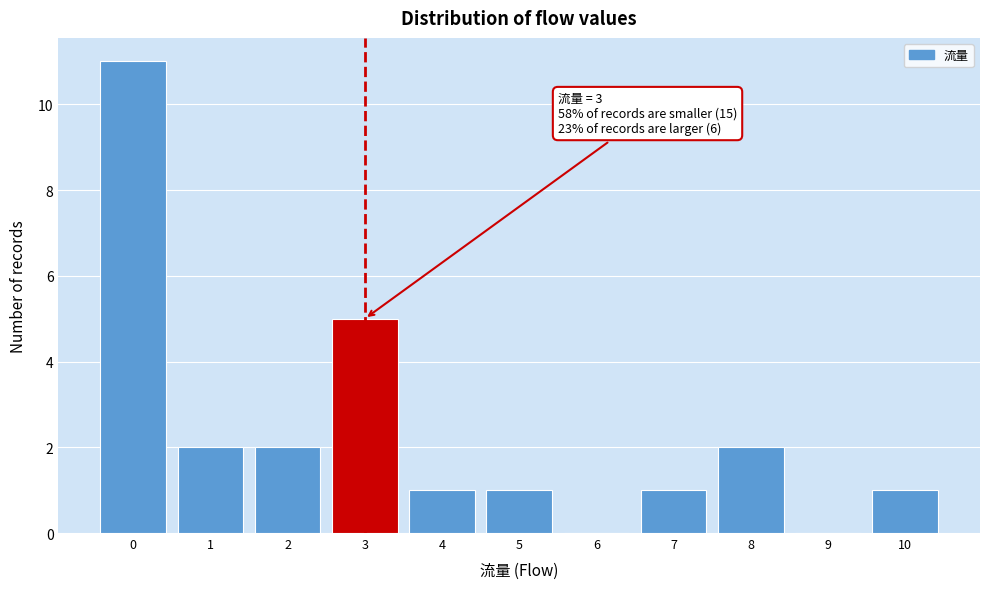

Over which range of the x-axis is the bar tallest?

-0.5 to 0.5